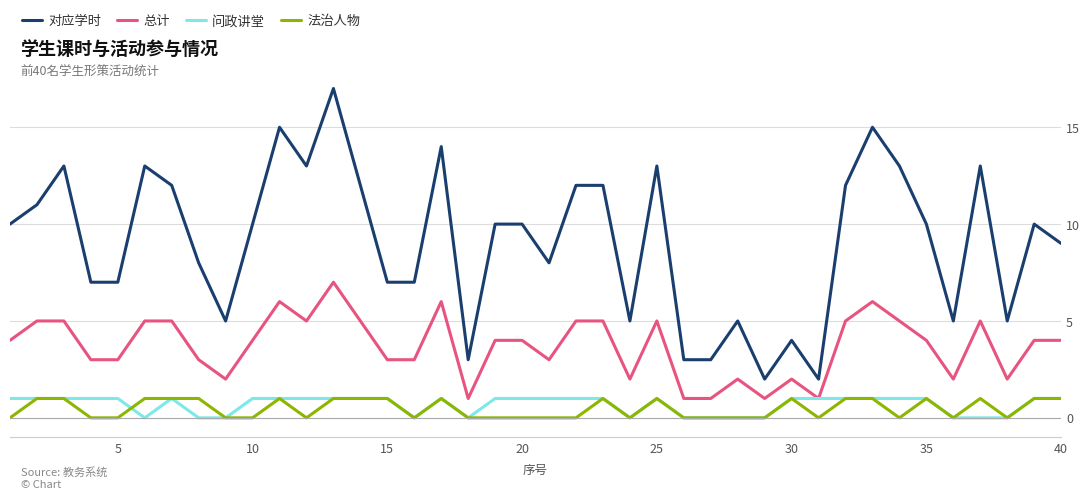

True or false: 总计 and 法治人物 cross at least once.

False